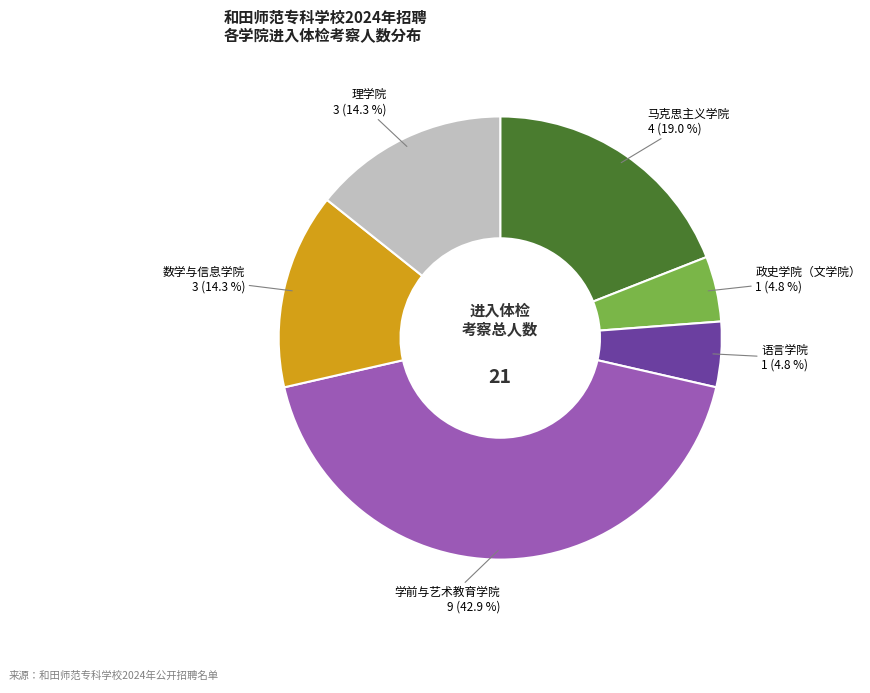

How many segments does this pie chart have?

6